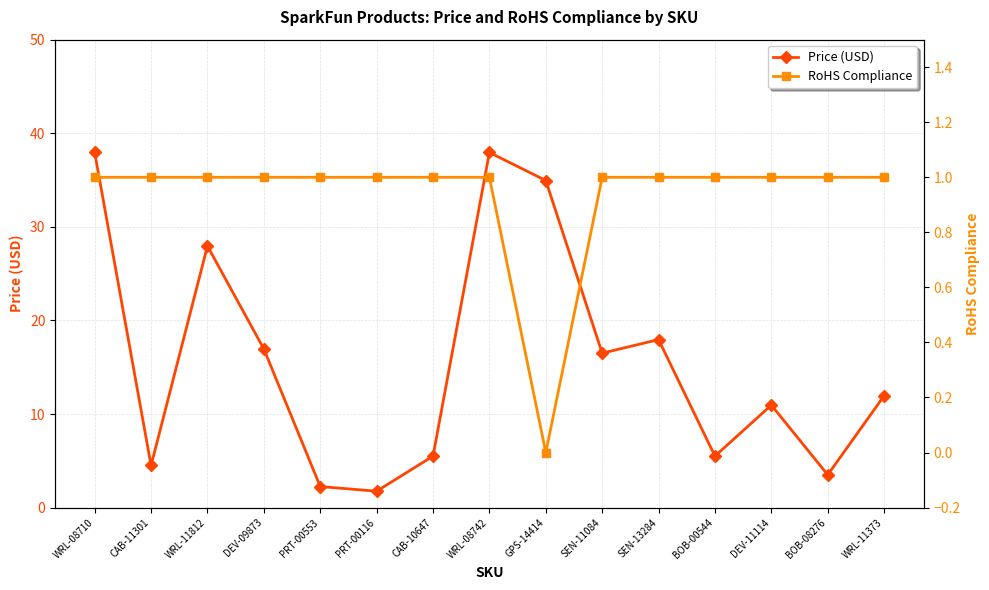

How many values in the Price (USD) series exceed 11?

8